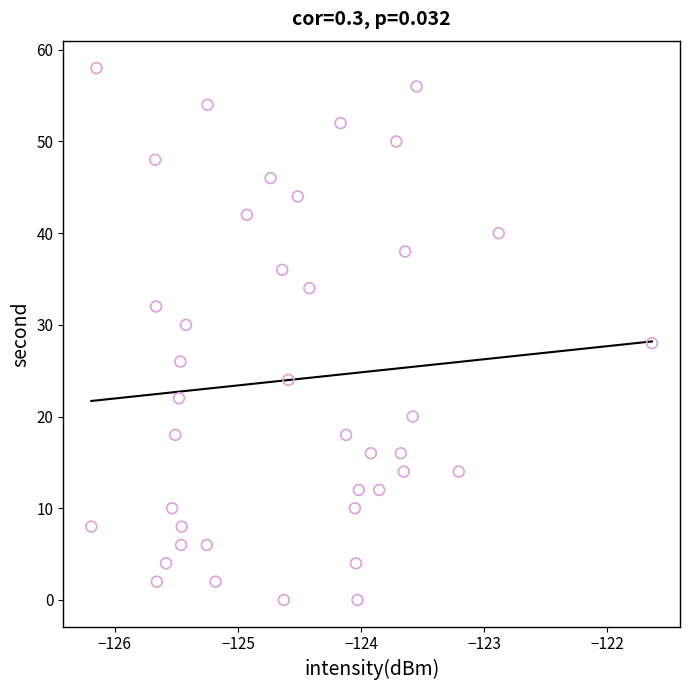

What is the range of Y values (max minus min)?

58